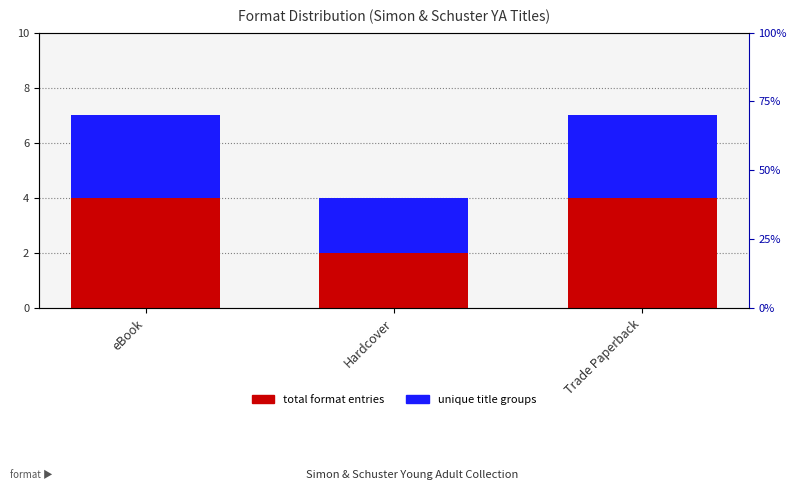

How many bars are there in each group?

2